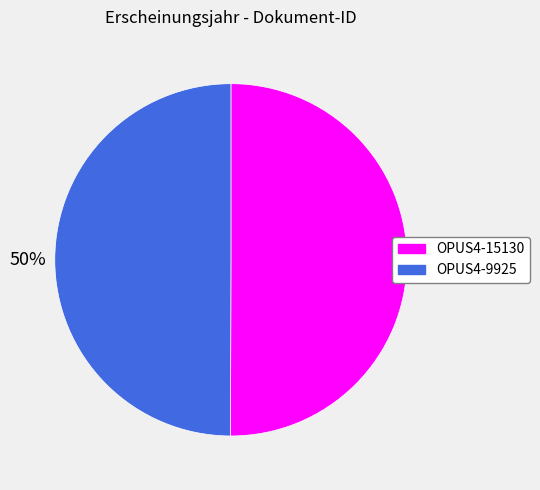

Is the sum of OPUS4-9925 and OPUS4-15130 greater than half?

Yes